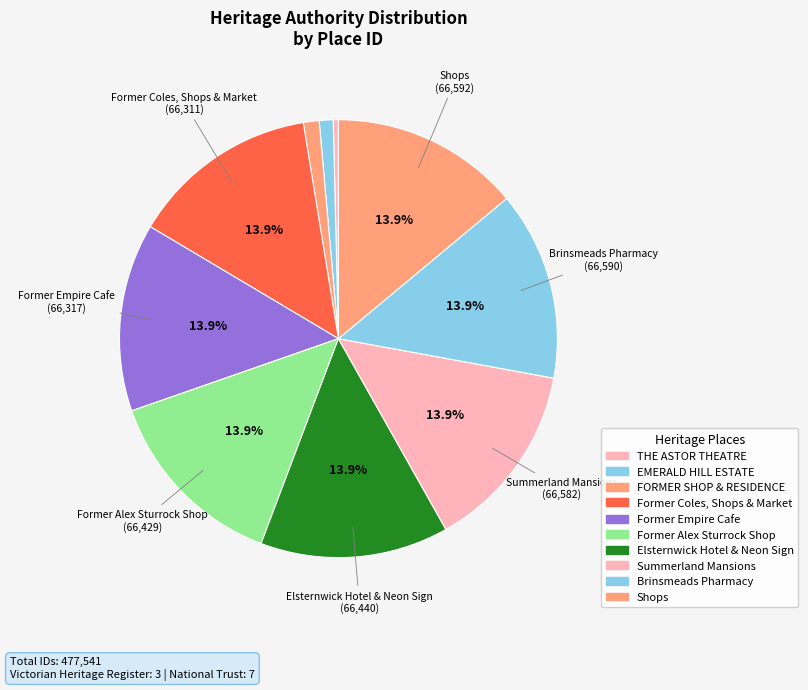

How many segments does this pie chart have?

10